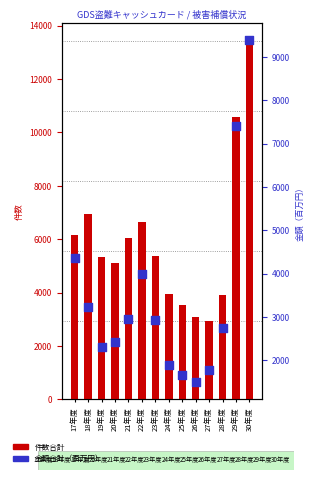

Approximately how many times larger is the value at 29年度 compared to 28年度?

2.7